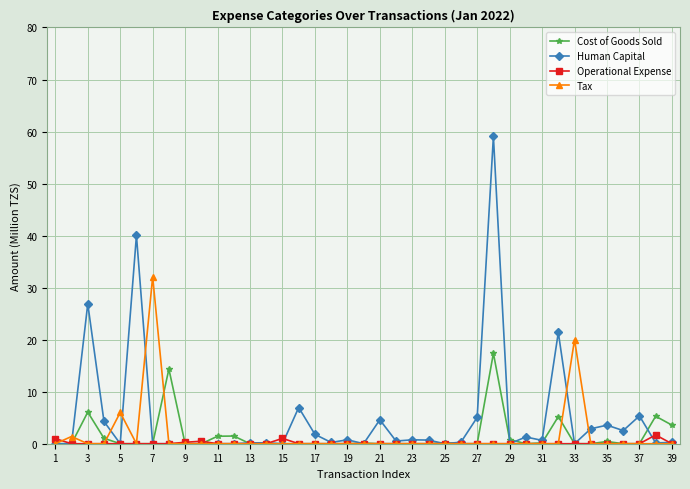

True or false: Tax and Cost of Goods Sold intersect in this chart.

True